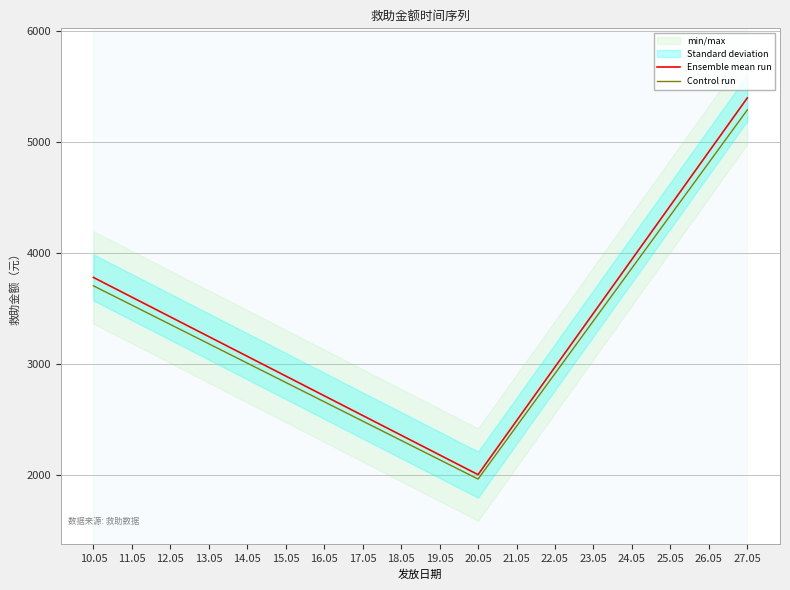

The value of Ensemble mean run at 10.05 is 1696.0. True or false?

False